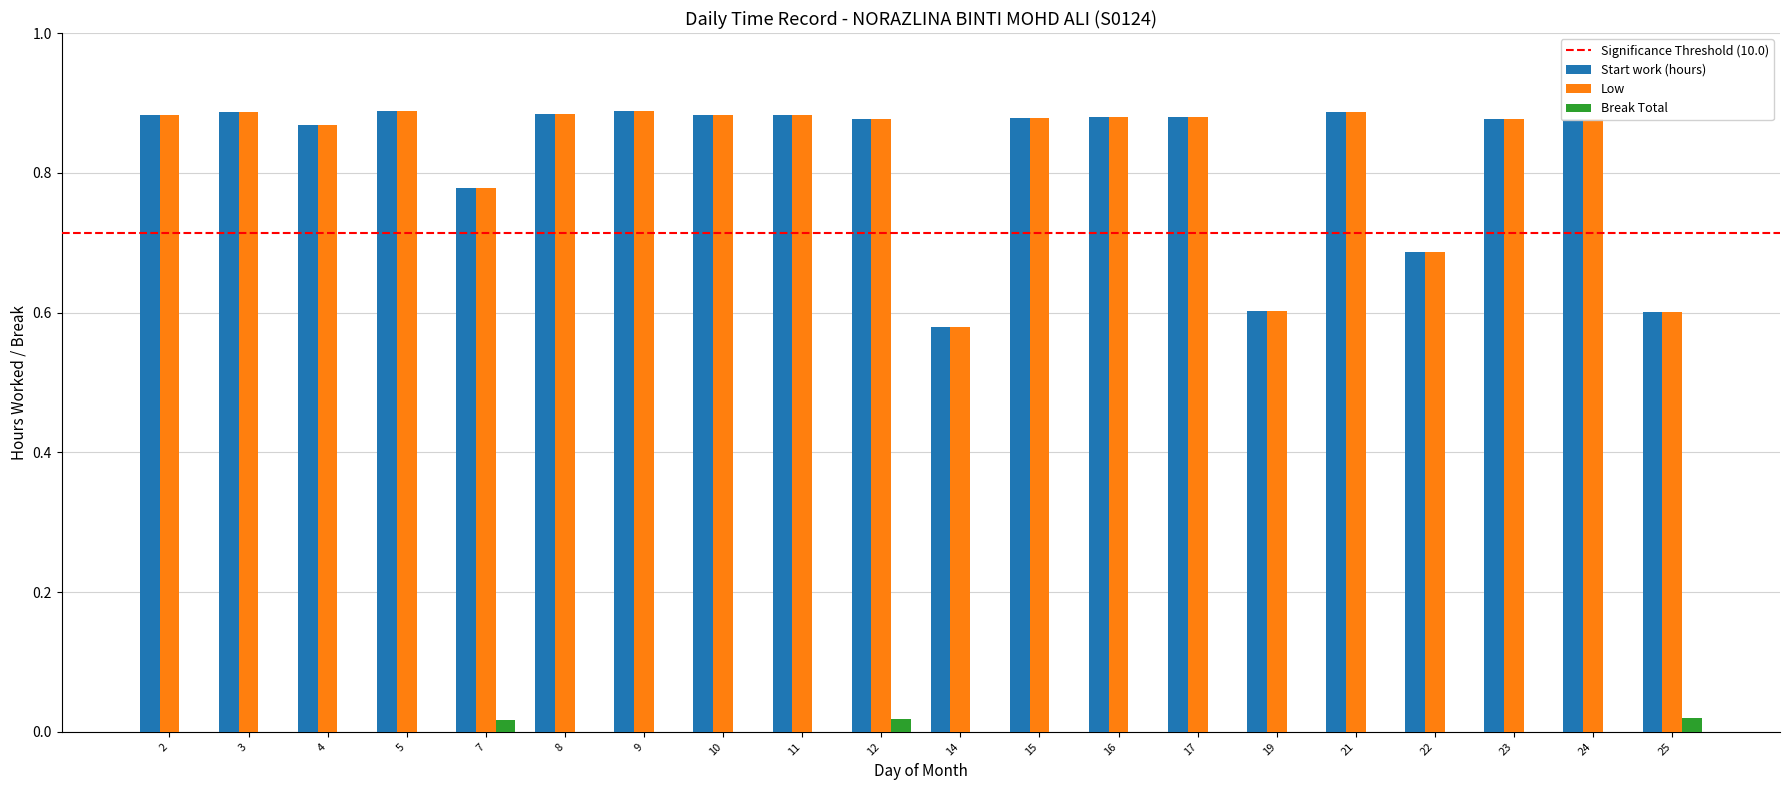

Is the value of Low at 14 greater than the value of Start work (hours) at 11?

No